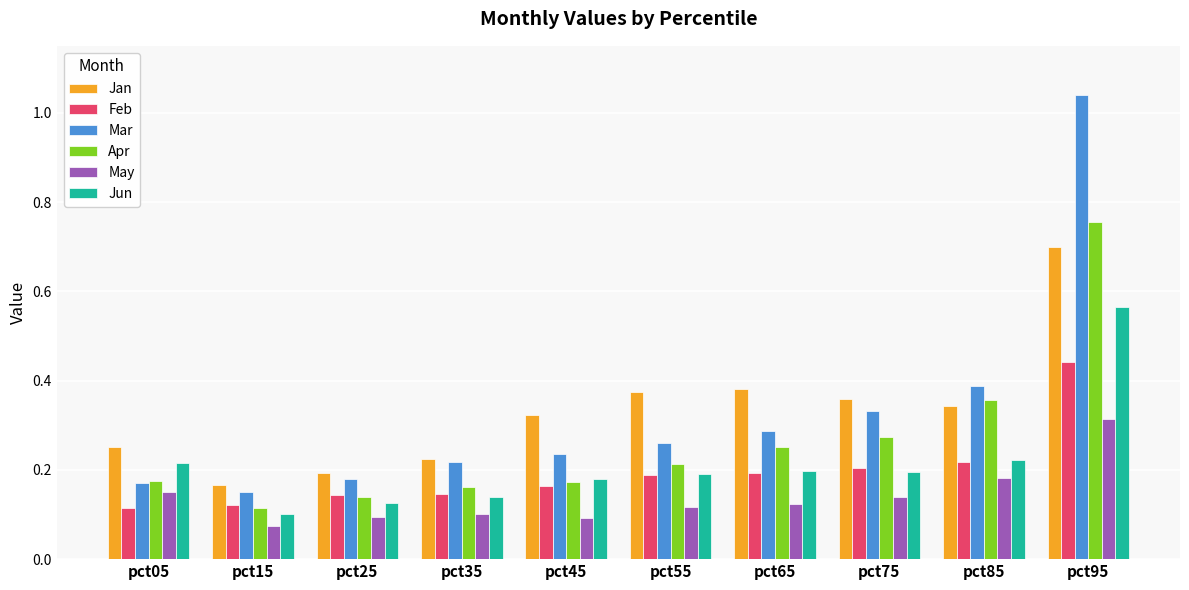

Which category has the lowest value in the Jan series?

pct15